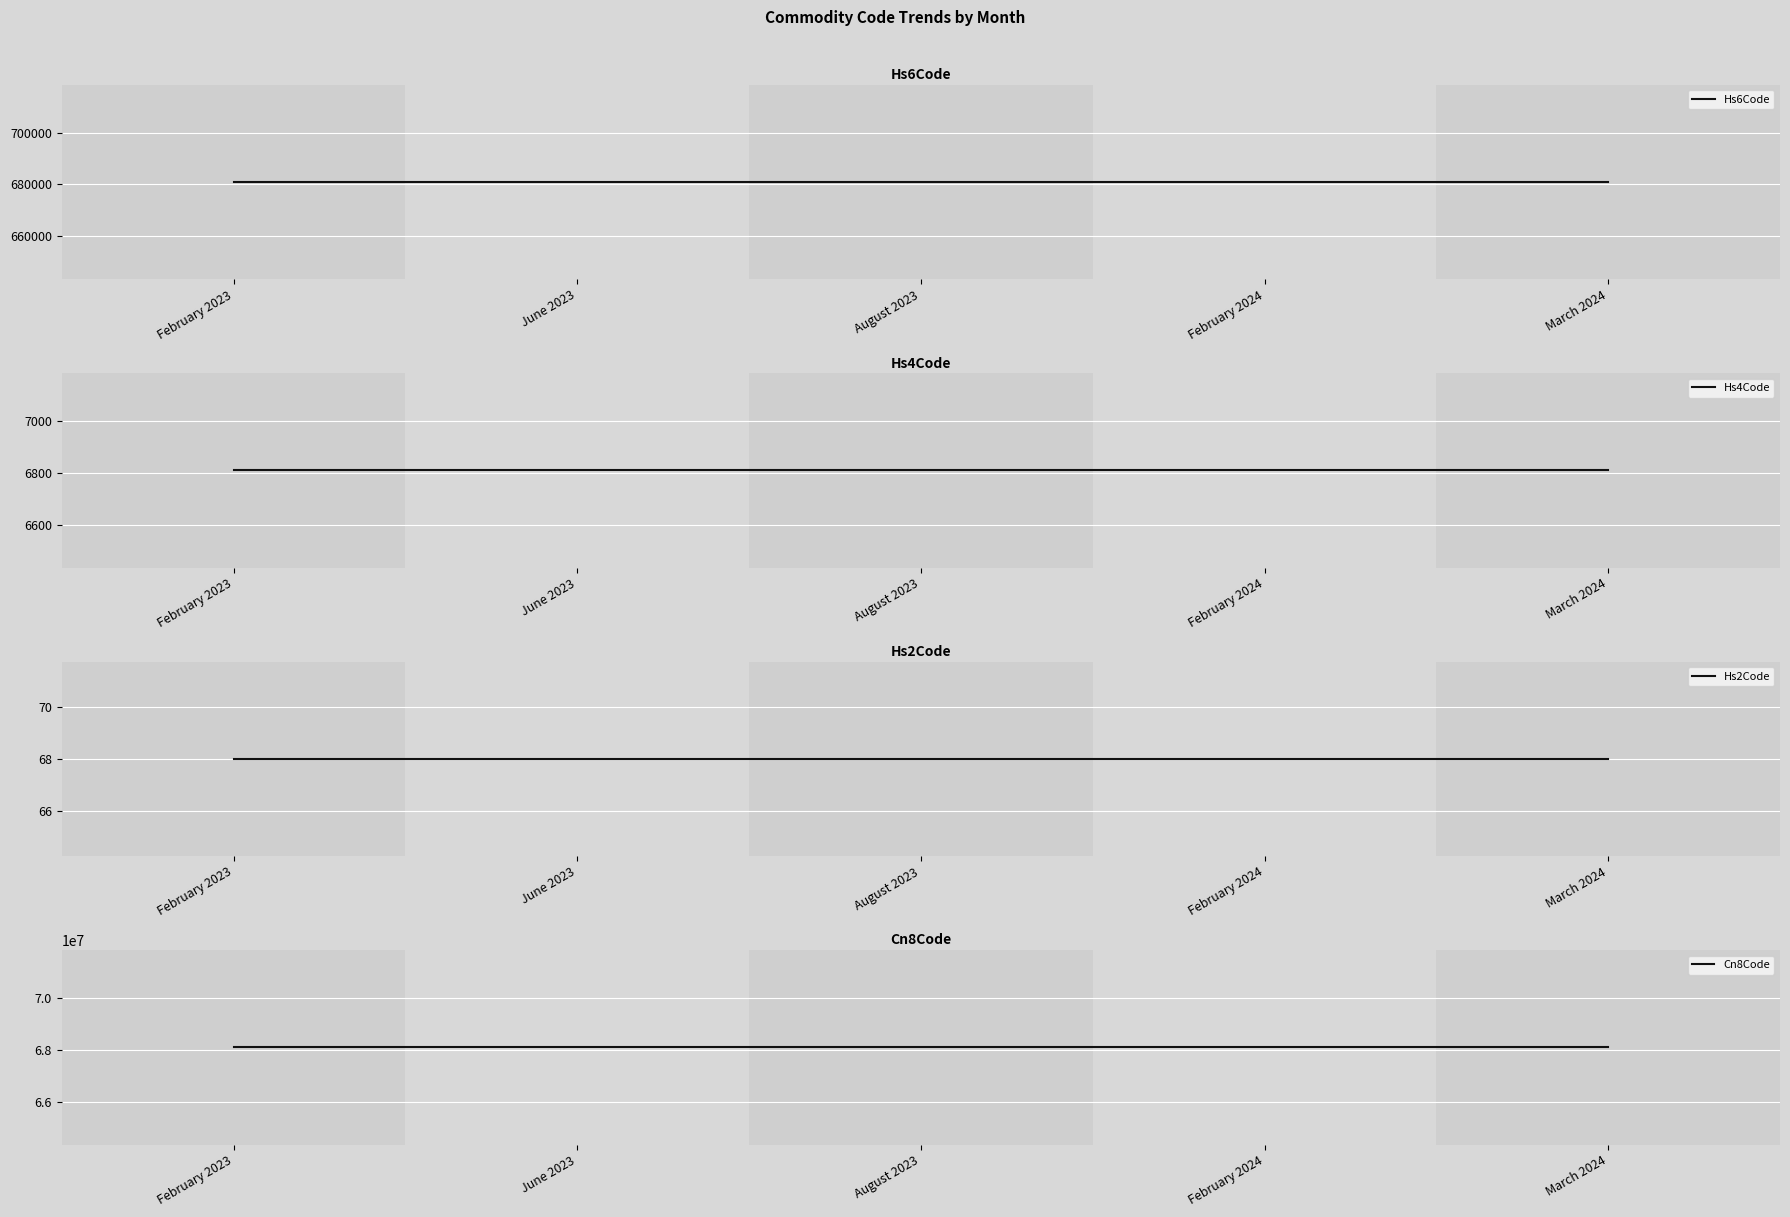

True or false: Cn8Code and Hs4Code intersect in this chart.

False